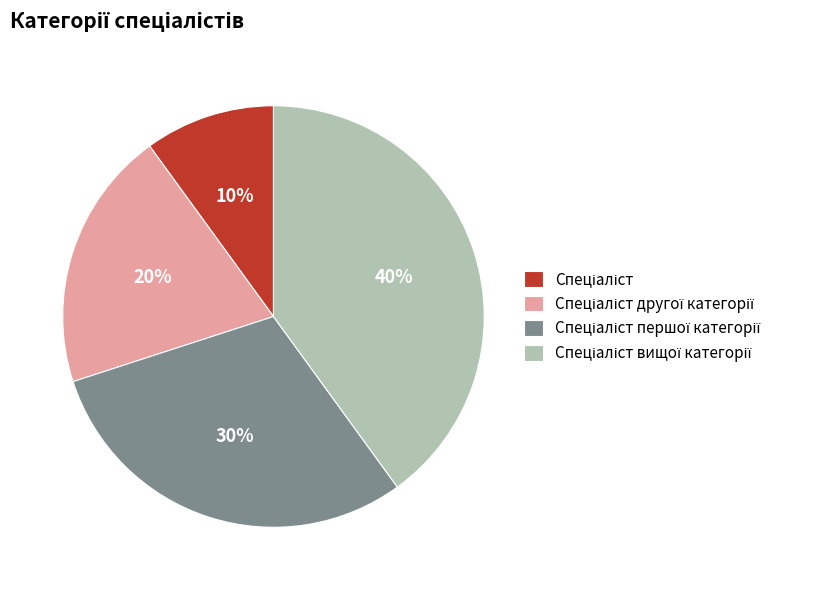

Is there any slice that represents more than half of the pie?

No